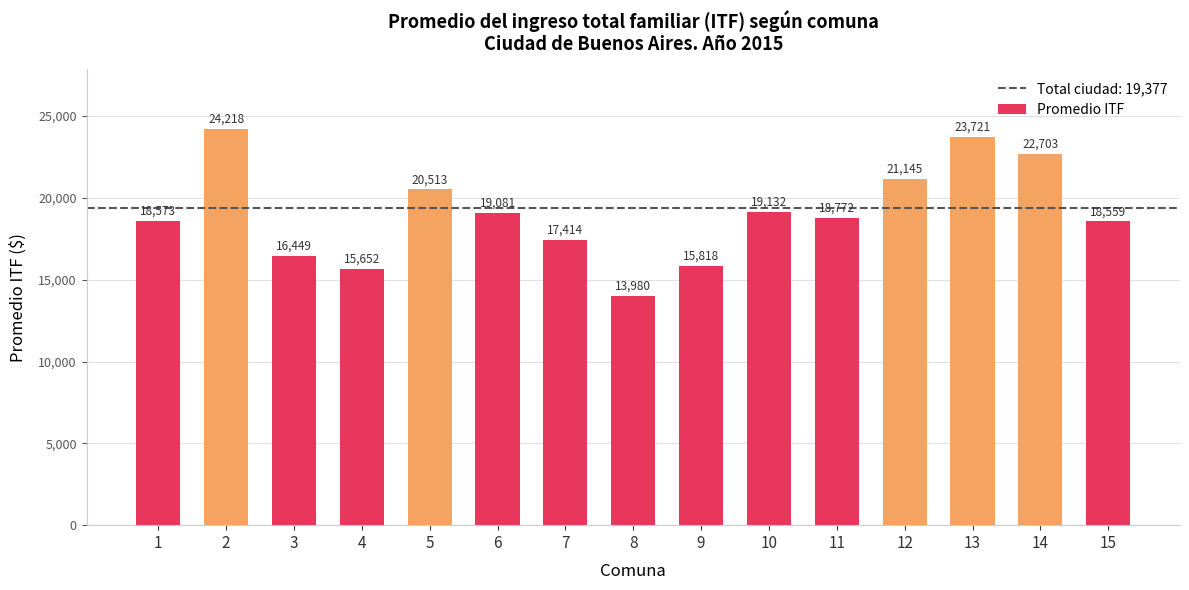

What is the sum of the values at 6 and 11?

37853